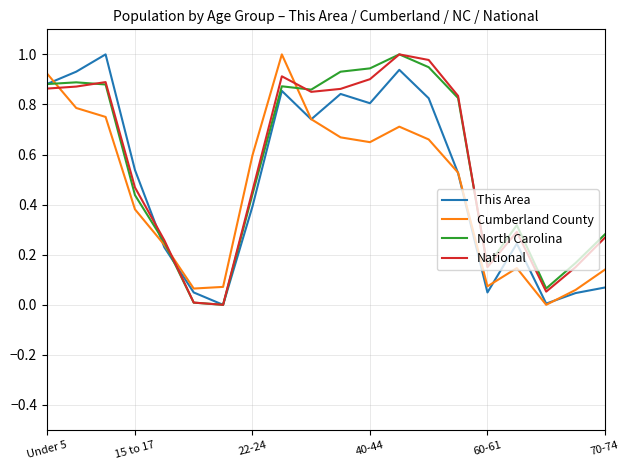

How many lines are shown in the chart?

4